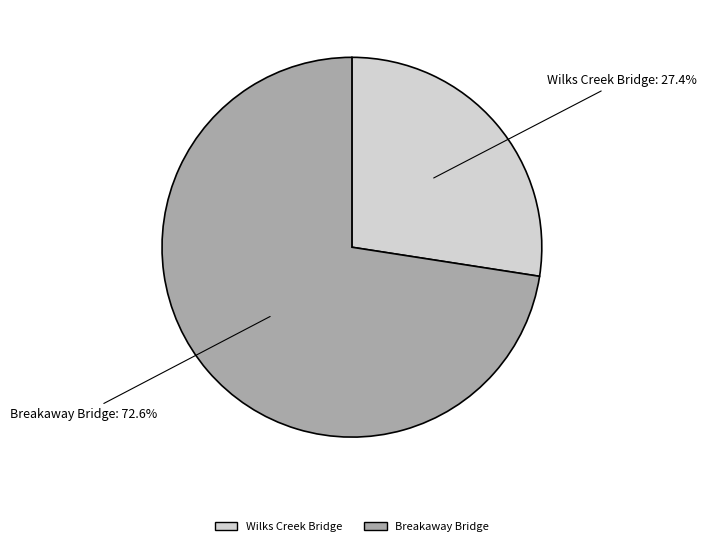

Combined, what portion of the pie is Wilks Creek Bridge and Breakaway Bridge?

100.0%